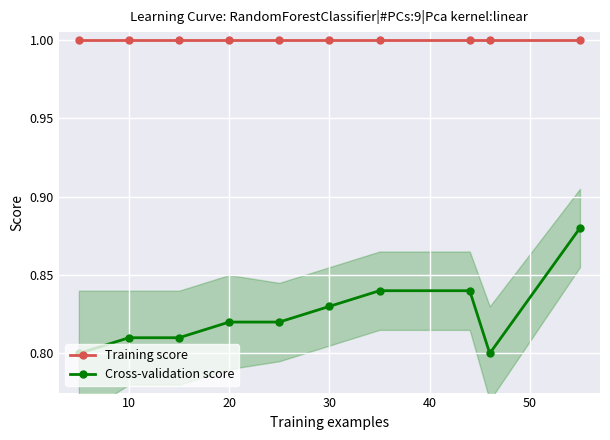

Which series has the largest total across all categories?

Training score